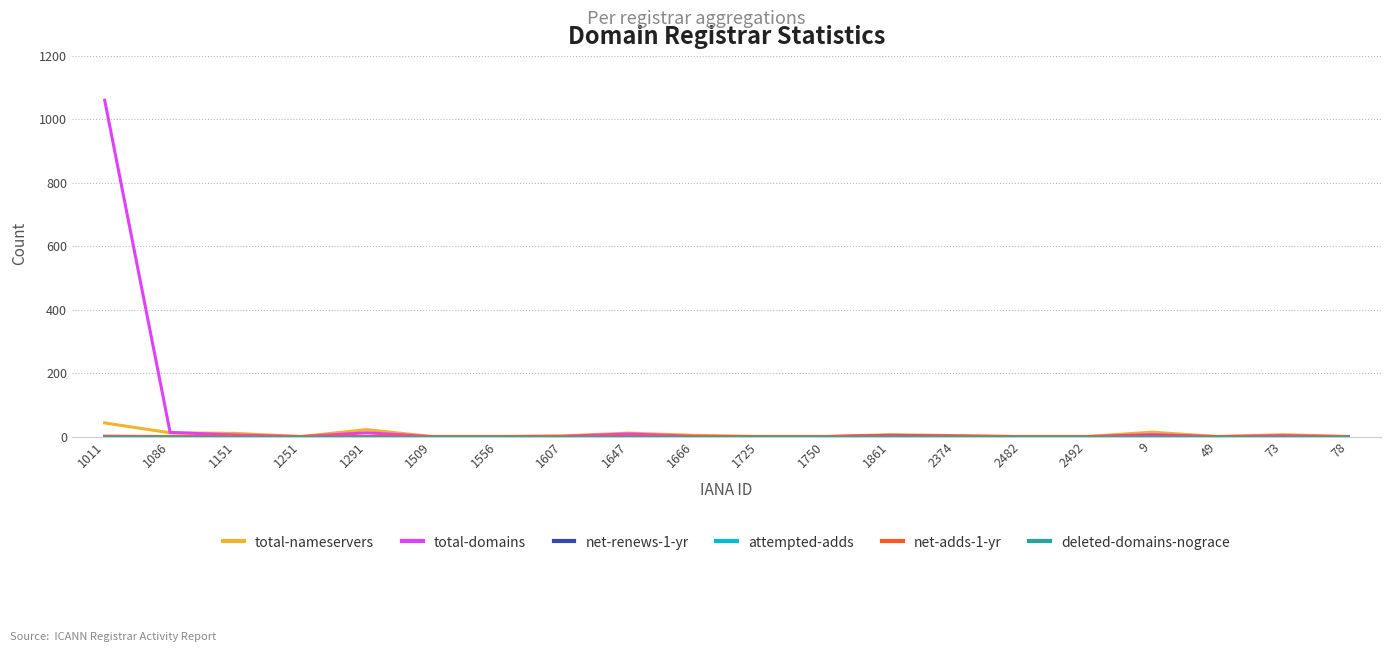

Is this an area chart (filled region under the line)?

No